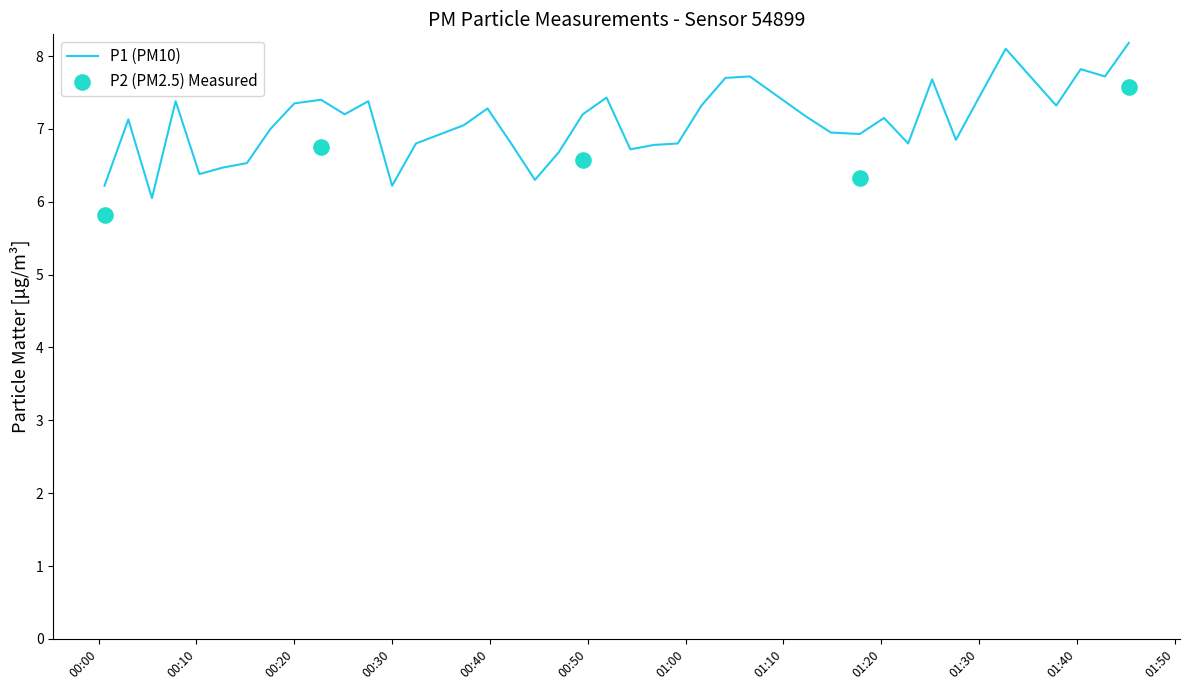

What is the highest value of the P1 (PM10) series?

8.2